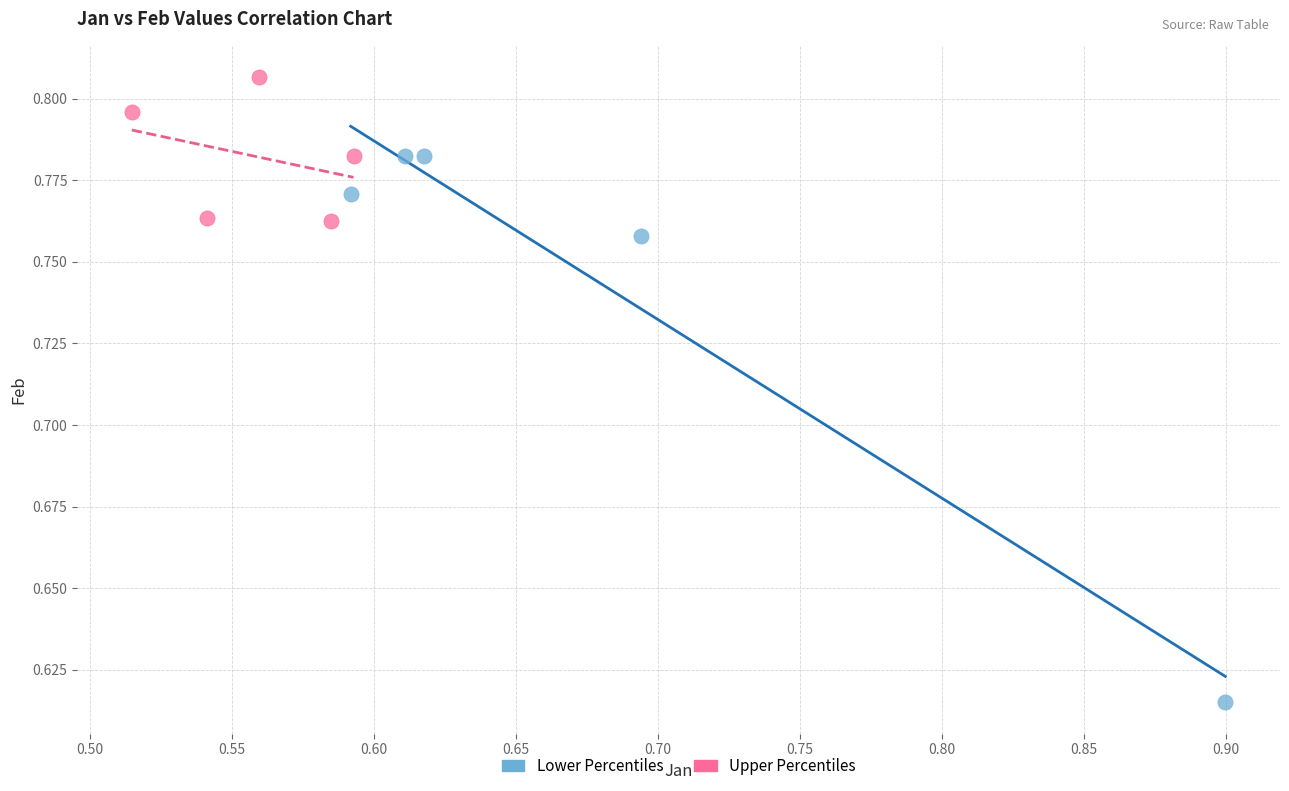

Which series contains the highest Y value?

Upper Percentiles